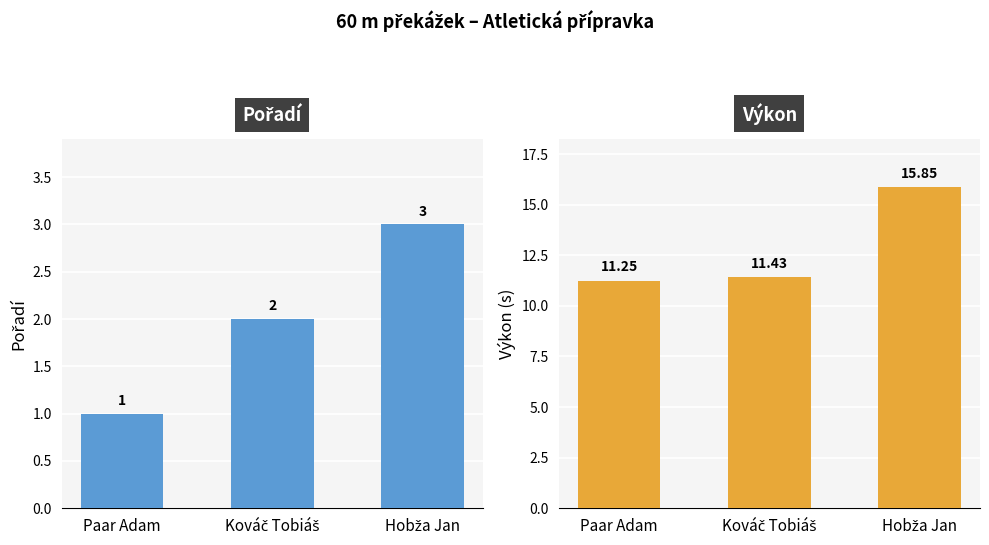

What is the difference between the Výkon values at Kováč Tobiáš and Paar Adam?

0.2